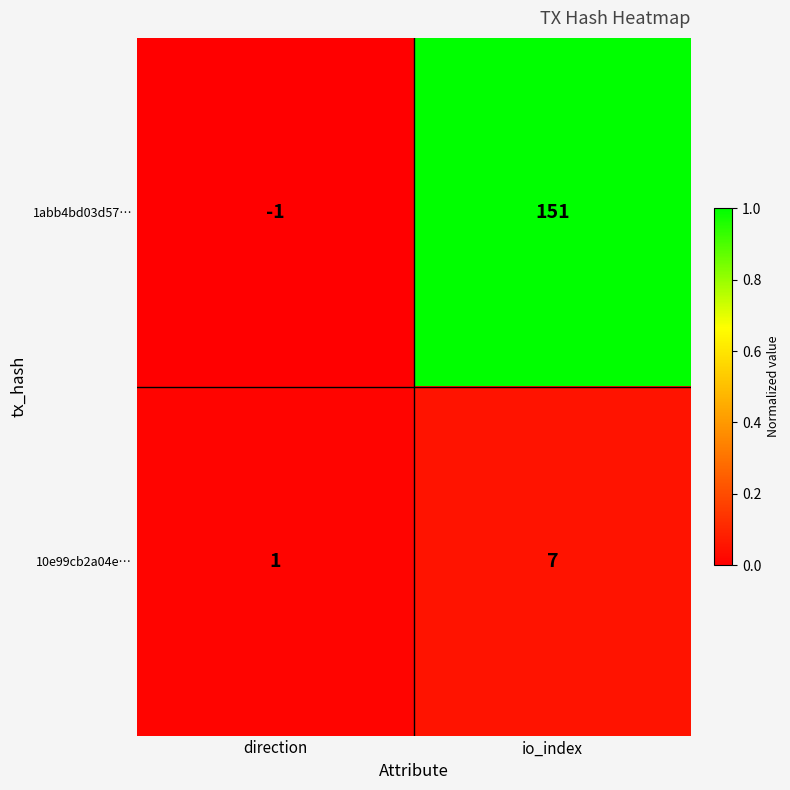

Reading right to left, list all the values displayed in this chart.

1abb4bd03d57…: 151	-1
10e99cb2a04e…: 7	1